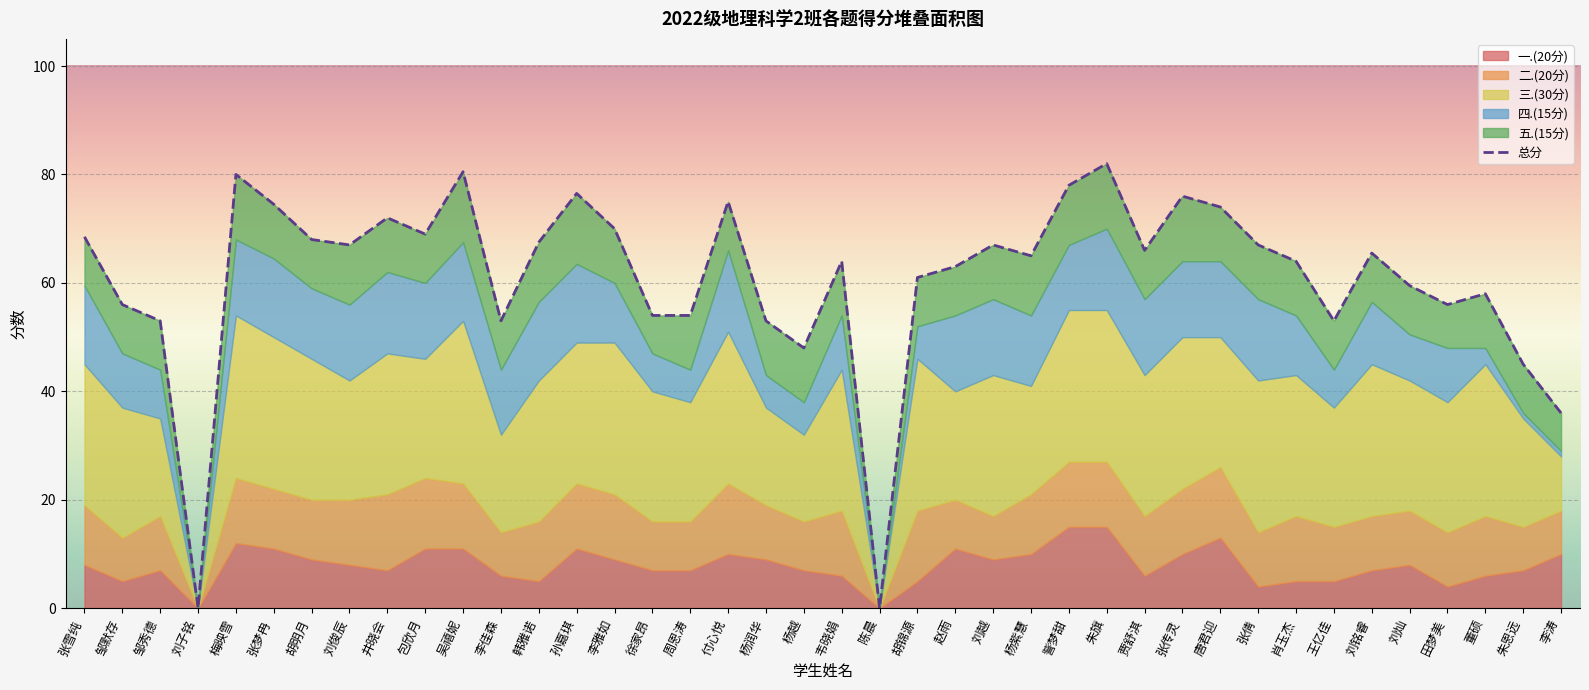

Approximately how many times larger is the value at 韩雅诺 compared to 孙嘉琪?

0.9